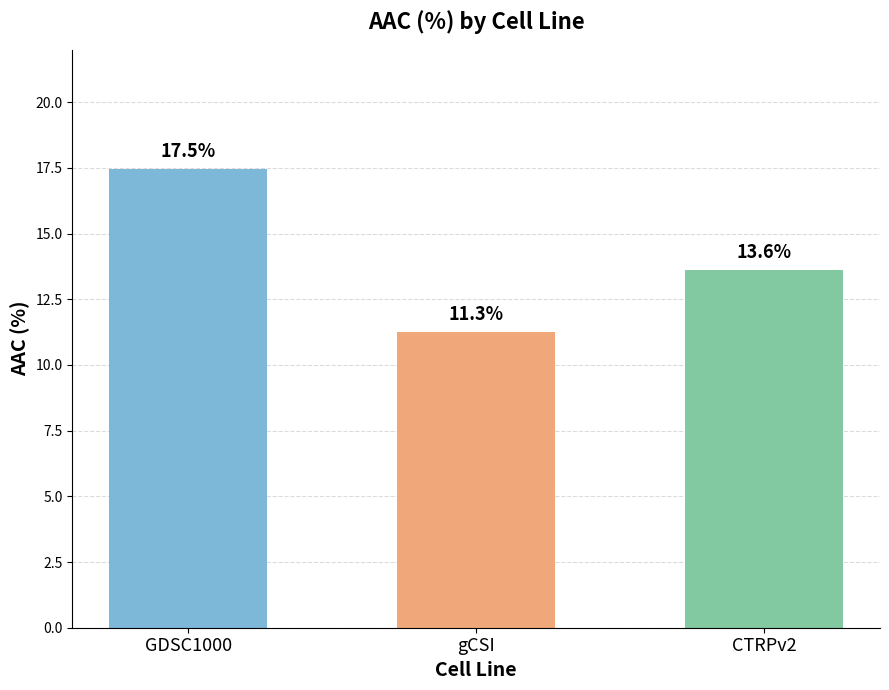

Does the chart contain any negative values?

No